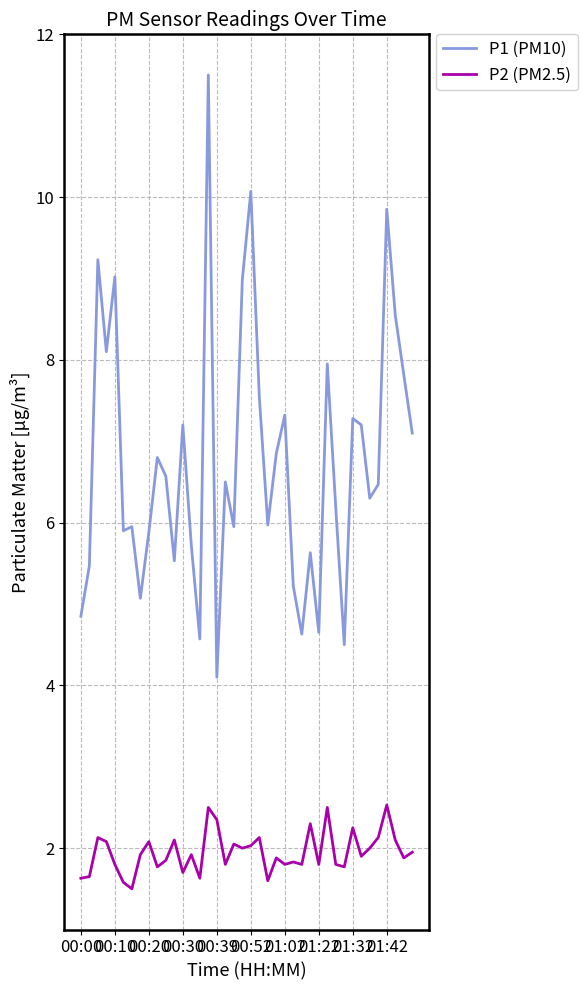

What is the highest value of the P2 (PM2.5) series?

2.5